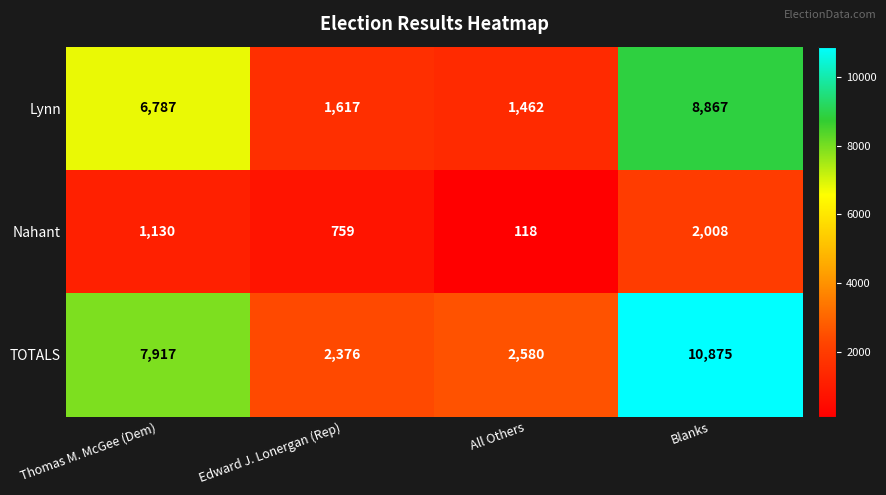

At how many categories does at least one series exceed 8424?

1